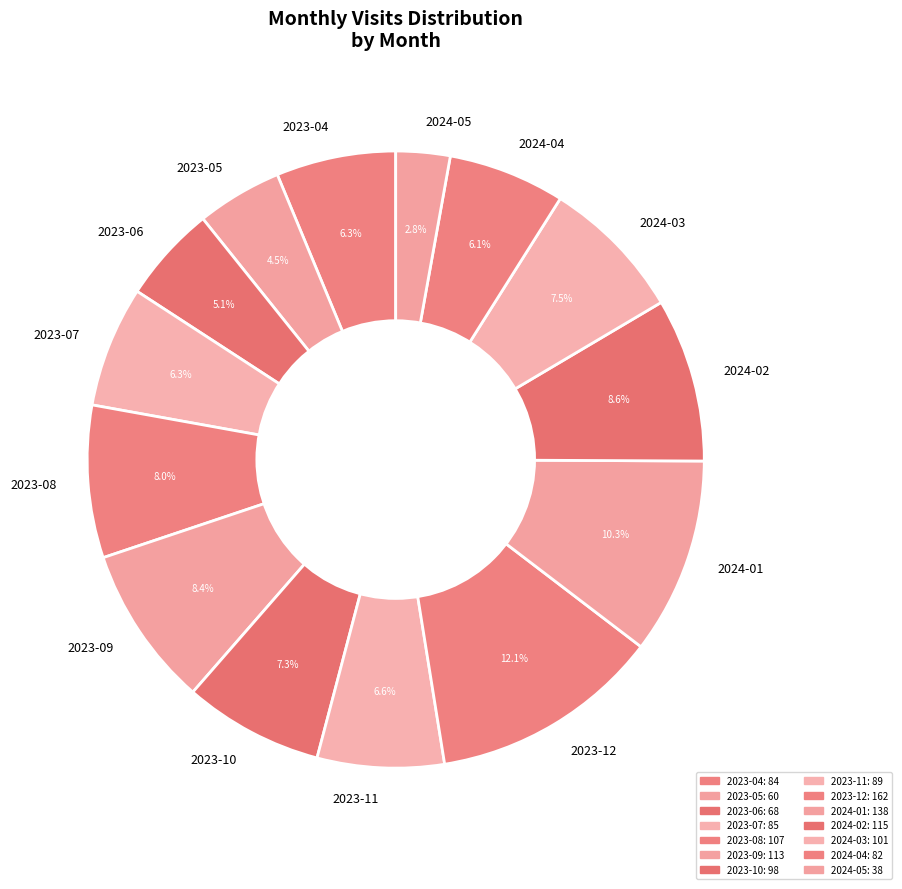

To the nearest percent, what percentage of the pie is 2023-04?

6%